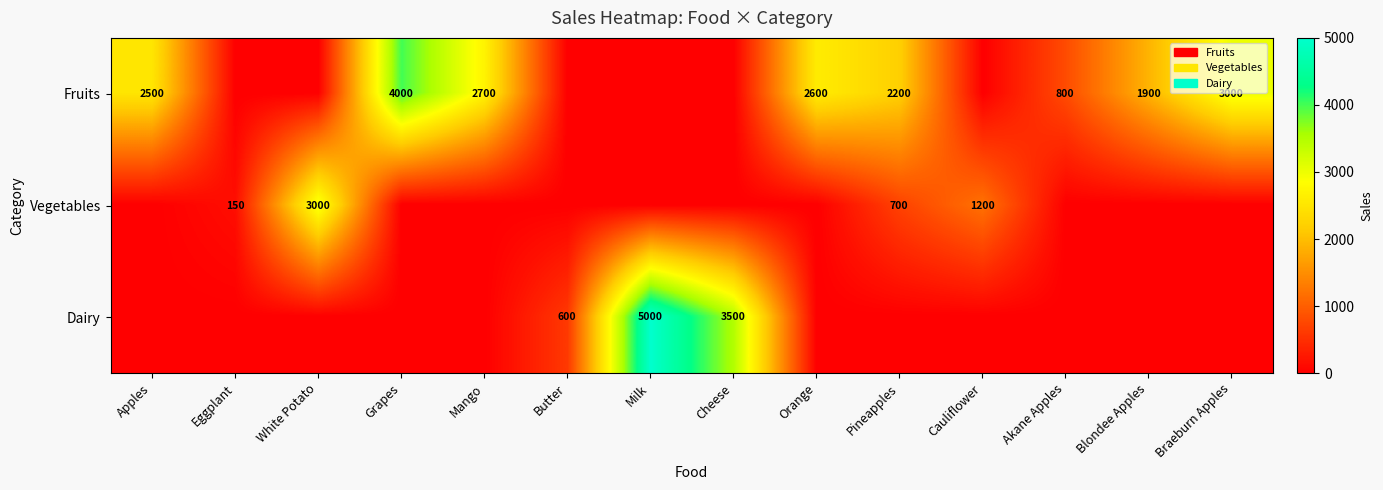

The Vegetables series shows 1200 at Cauliflower. True or false?

True